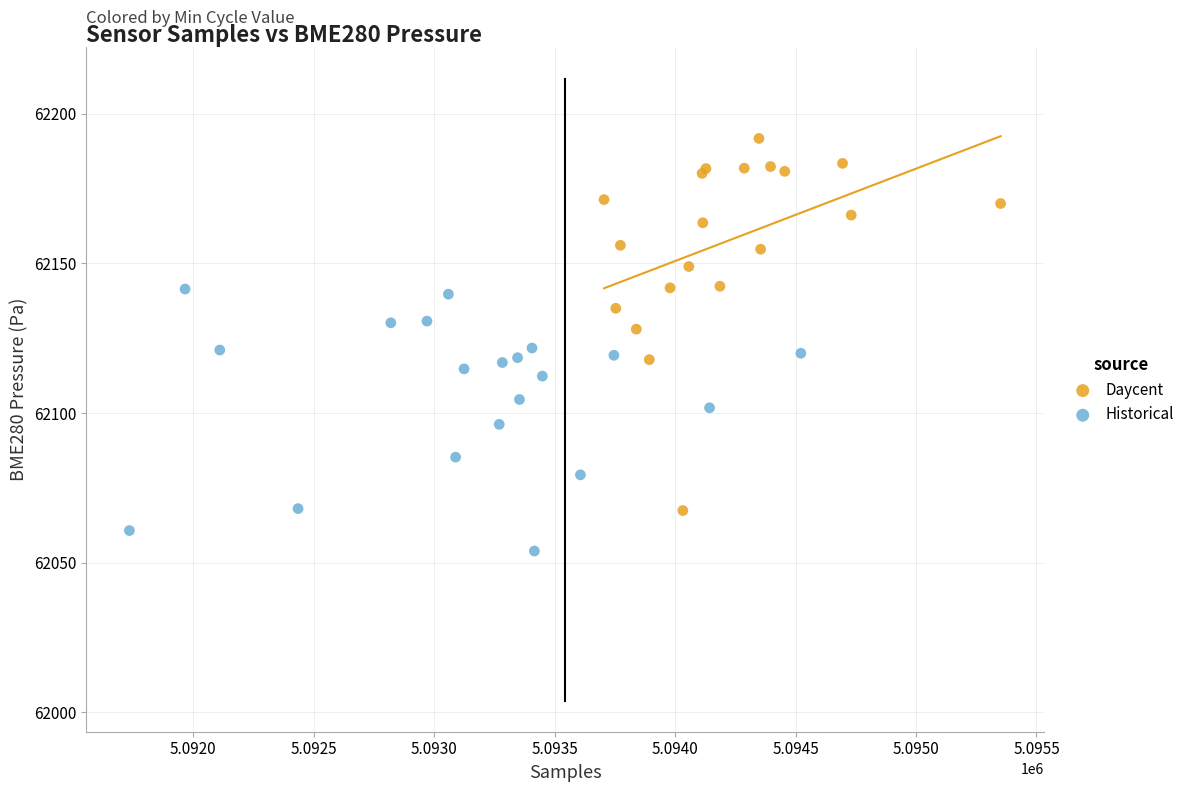

Which series contains the highest Y value?

Daycent